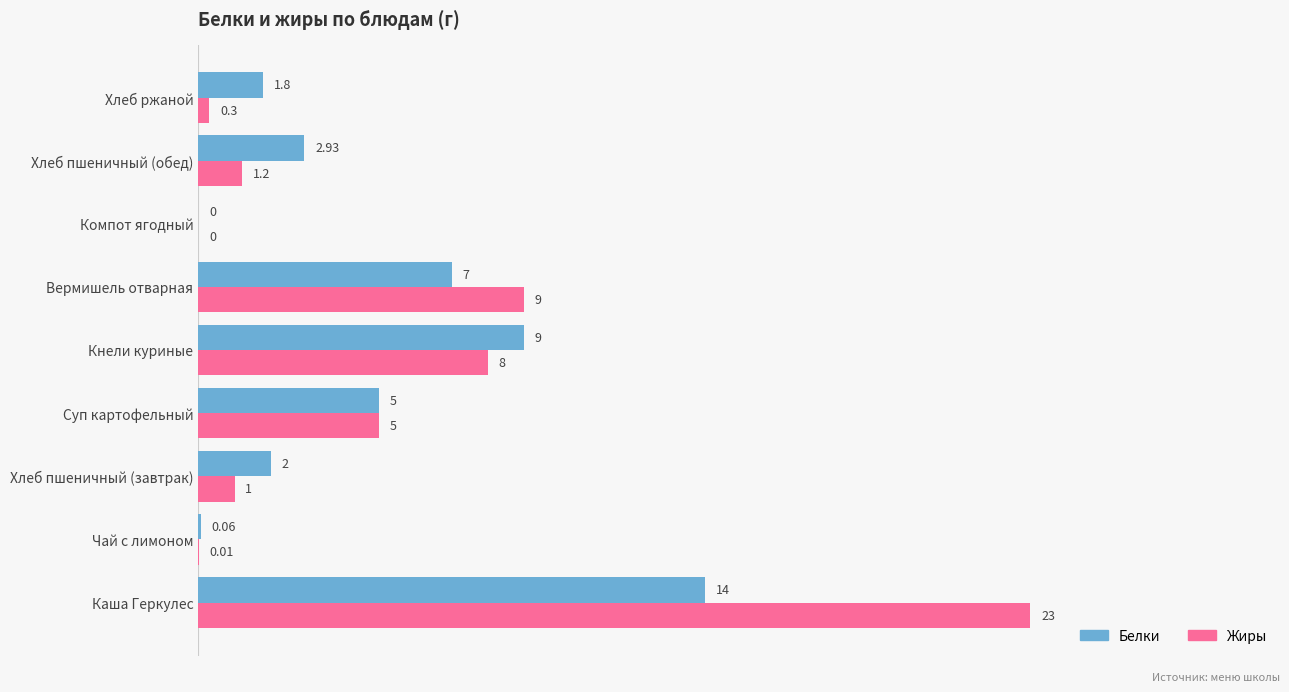

Which series has the largest total across all categories?

Жиры